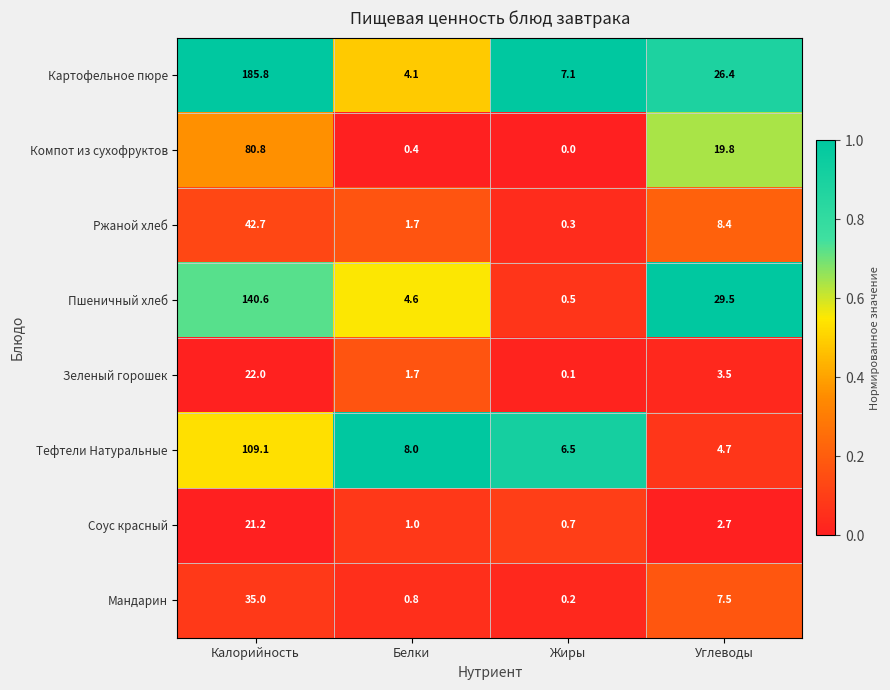

What is the total value across all series at Жиры?

15.4